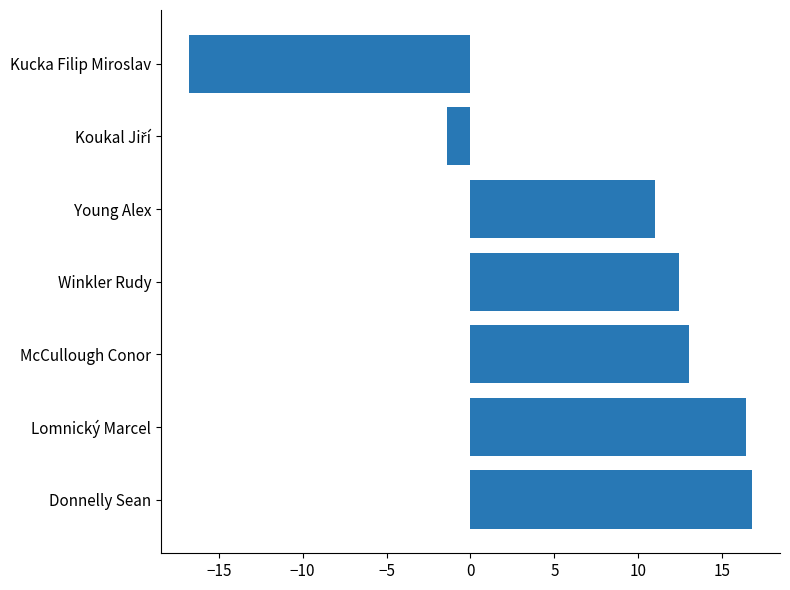

How many distinct data groups are displayed?

1